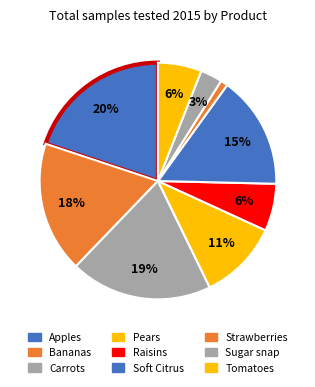

Is there a majority slice in this chart?

No